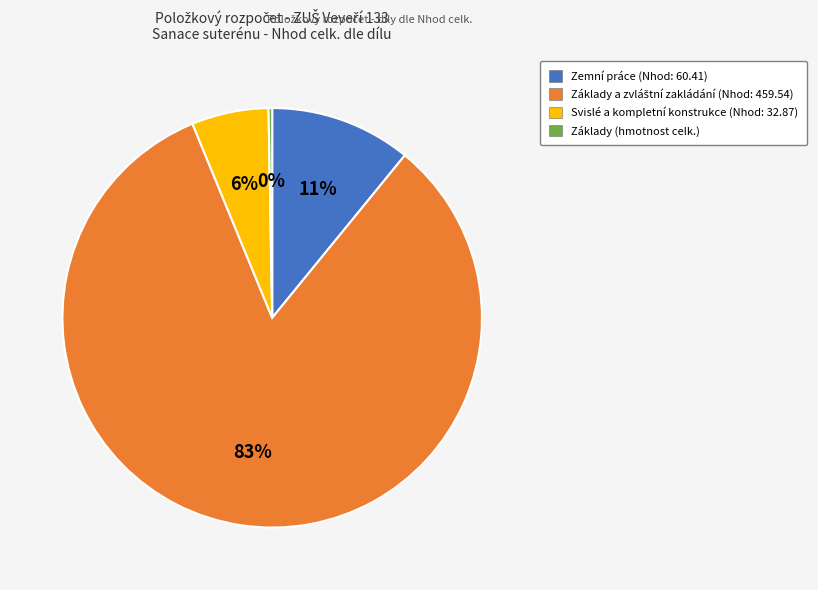

Is there any slice that represents more than half of the pie?

Yes